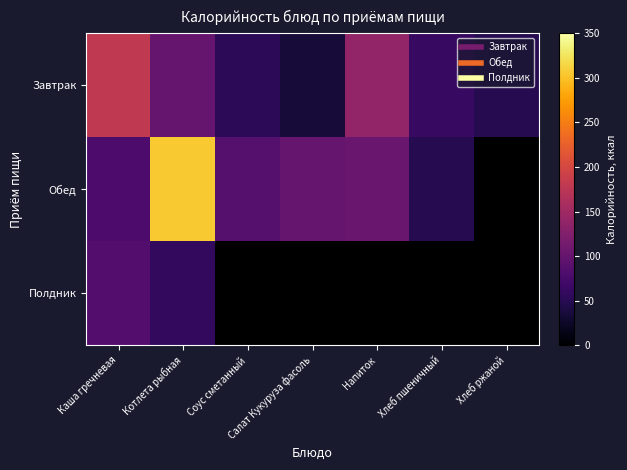

What is the highest value of the Полдник series?

85.0